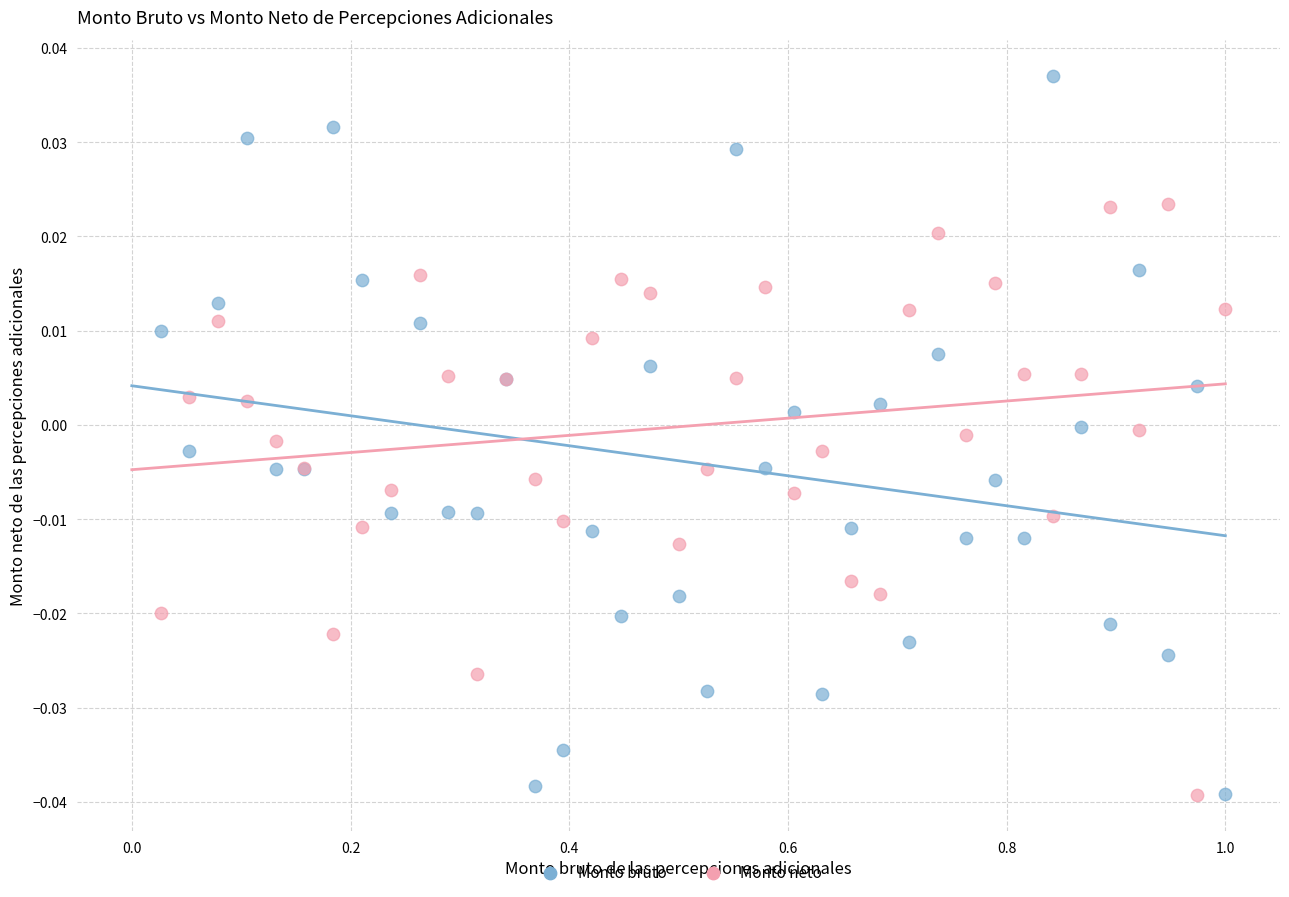

Which series has the widest spread of Y values?

Monto bruto